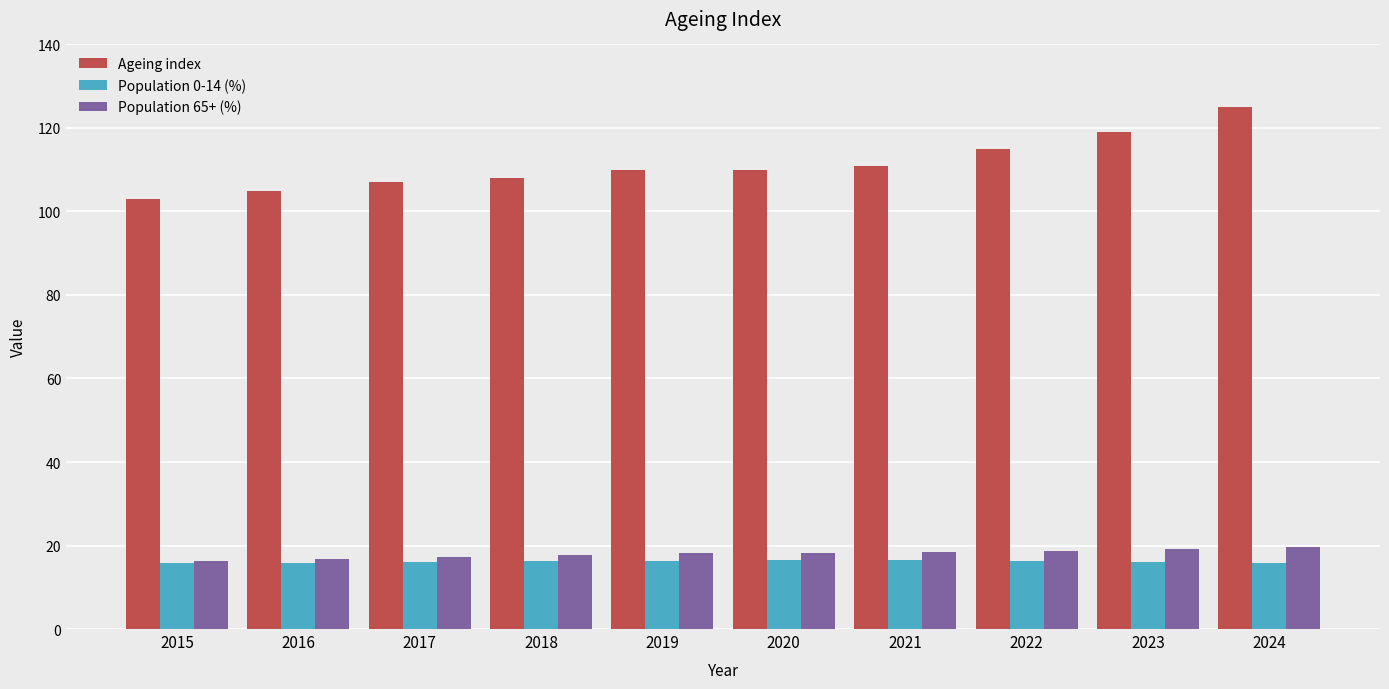

How many Population 0-14 (%) values are between 15 and 16?

3